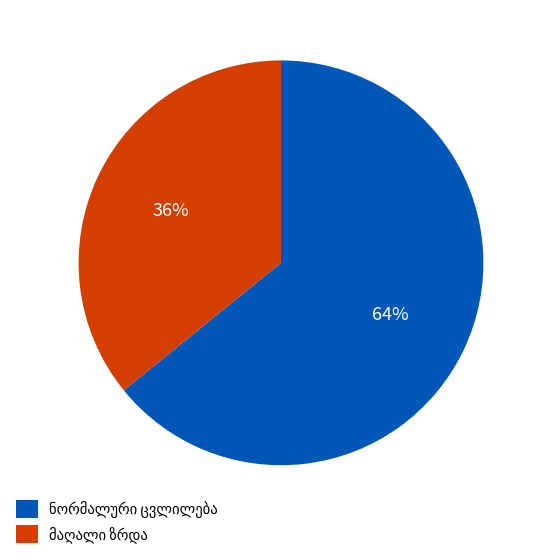

To the nearest percent, what is the difference between the largest and smallest slice percentages?

28%